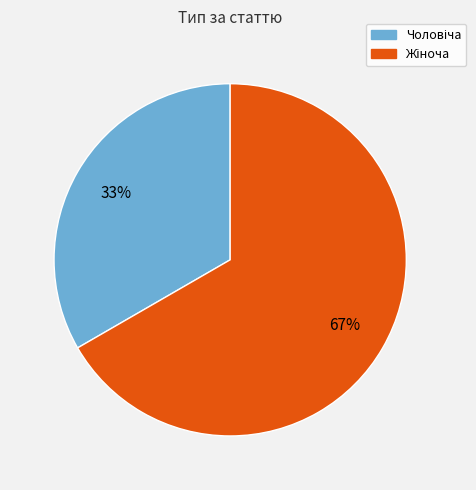

Is there a majority slice in this chart?

Yes